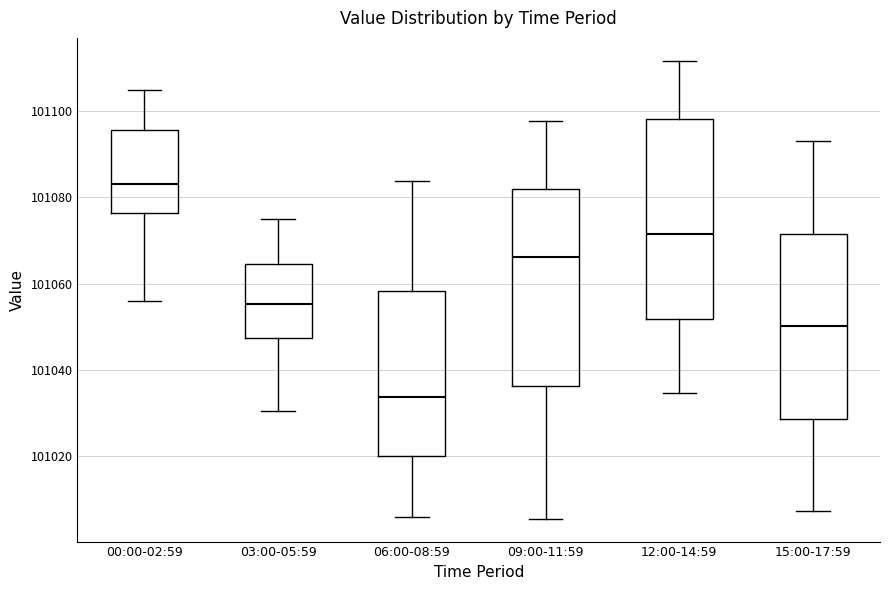

Where is the upper edge of the box for 09:00-11:59 on the y-axis? The values are not printed on the chart, so give them approximately, as read against the axis.

101082